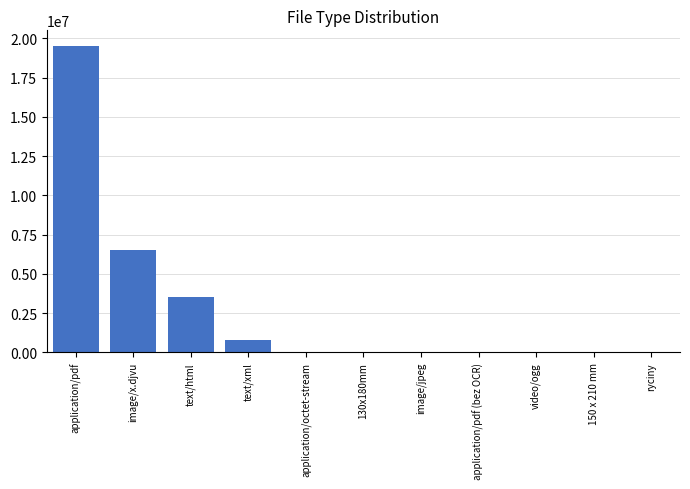

What is the greatest value displayed?

19534935